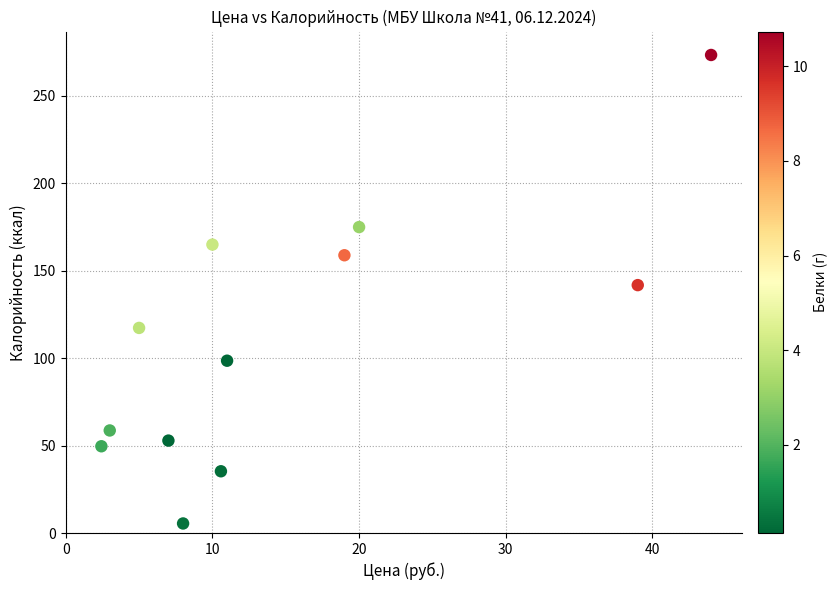

What is the range of X values (max minus min)?

41.6